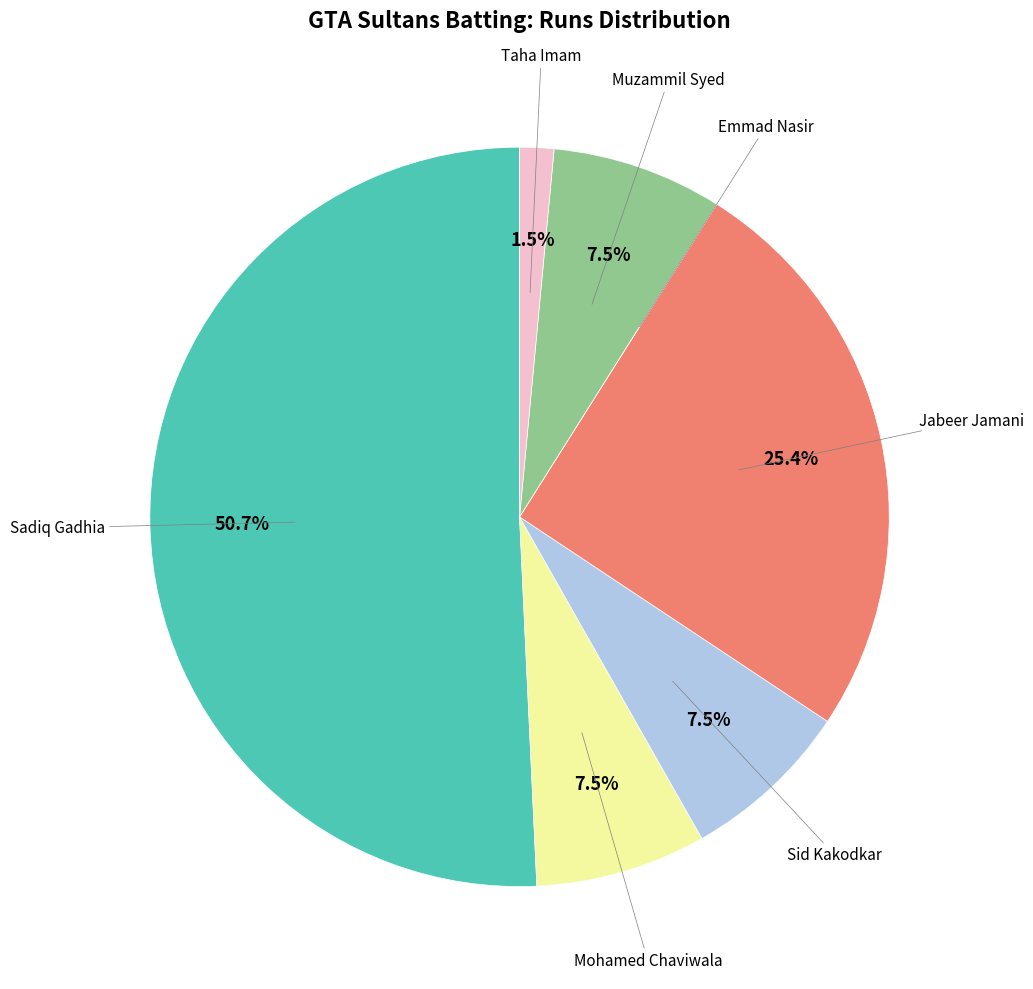

Is there any slice that represents more than half of the pie?

Yes